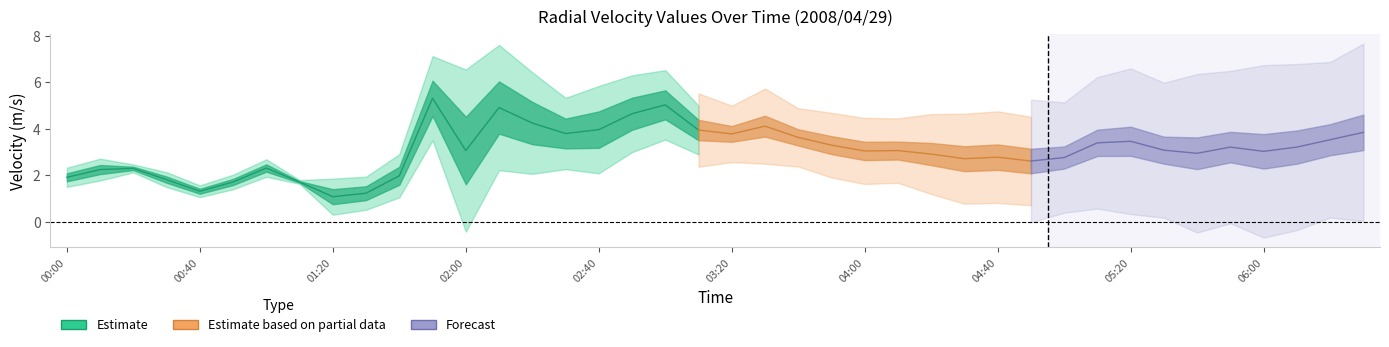

True or false:   4.853 has a value of 2.3 at 00:30.

False